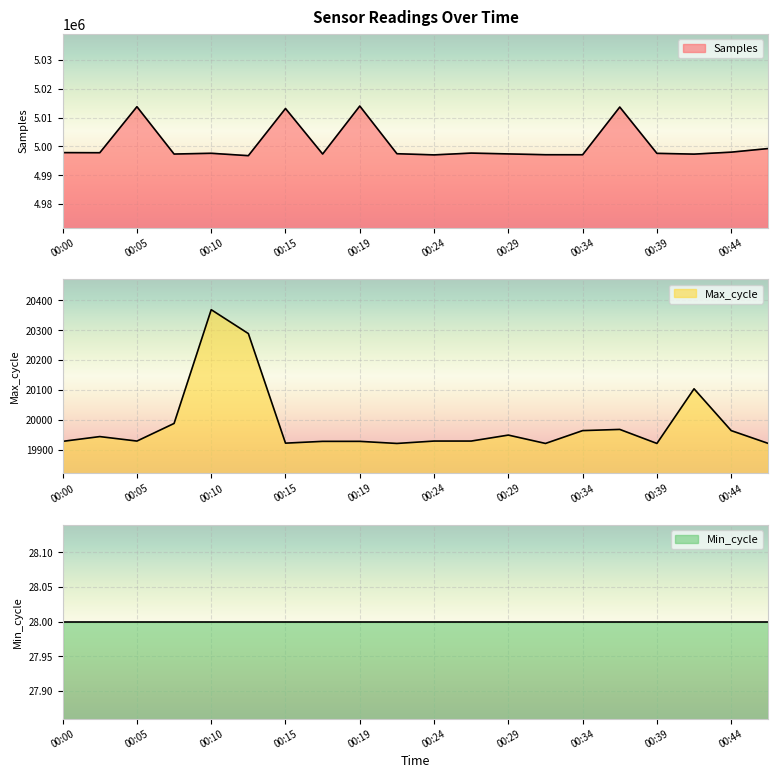

In Samples, how many points are higher than both neighbors (excluding endpoints)?

6